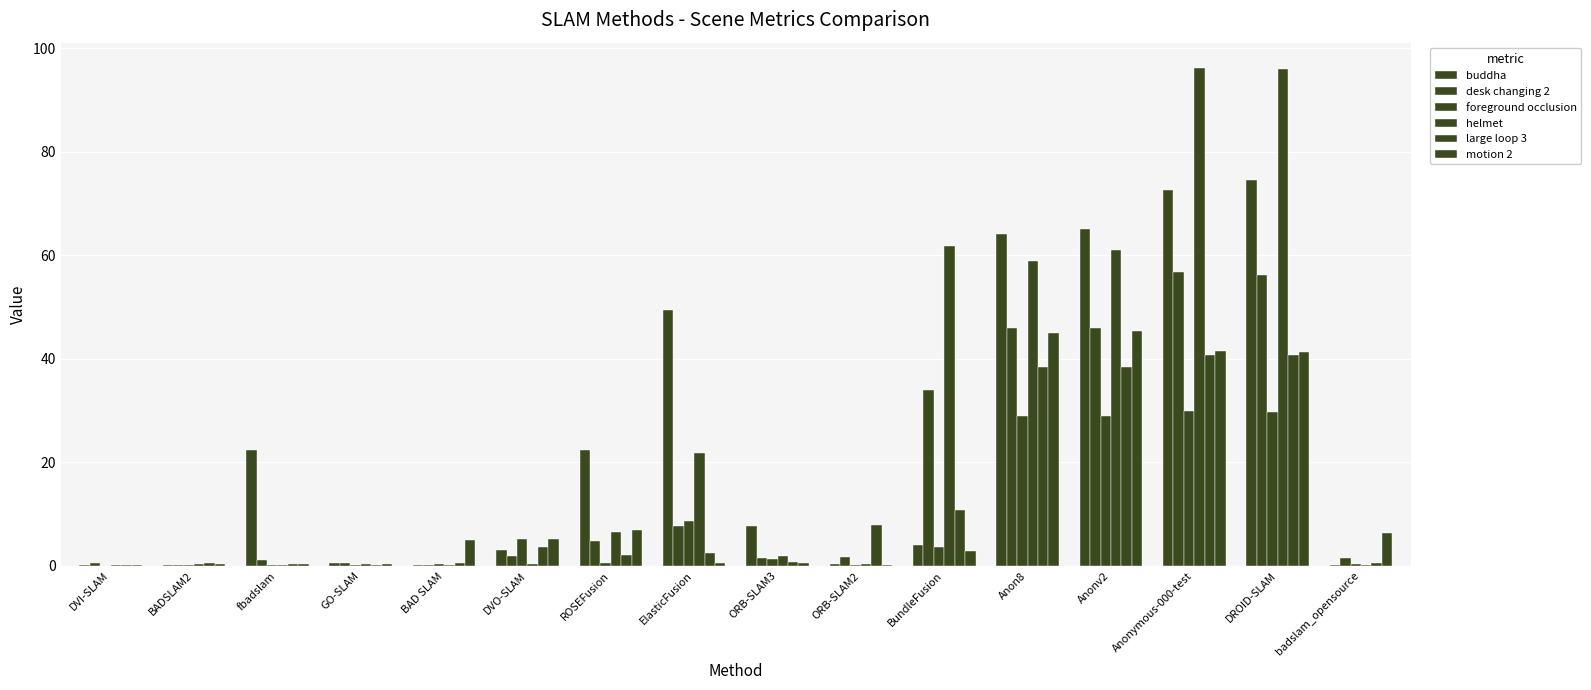

Does the chart contain stacked bars?

No